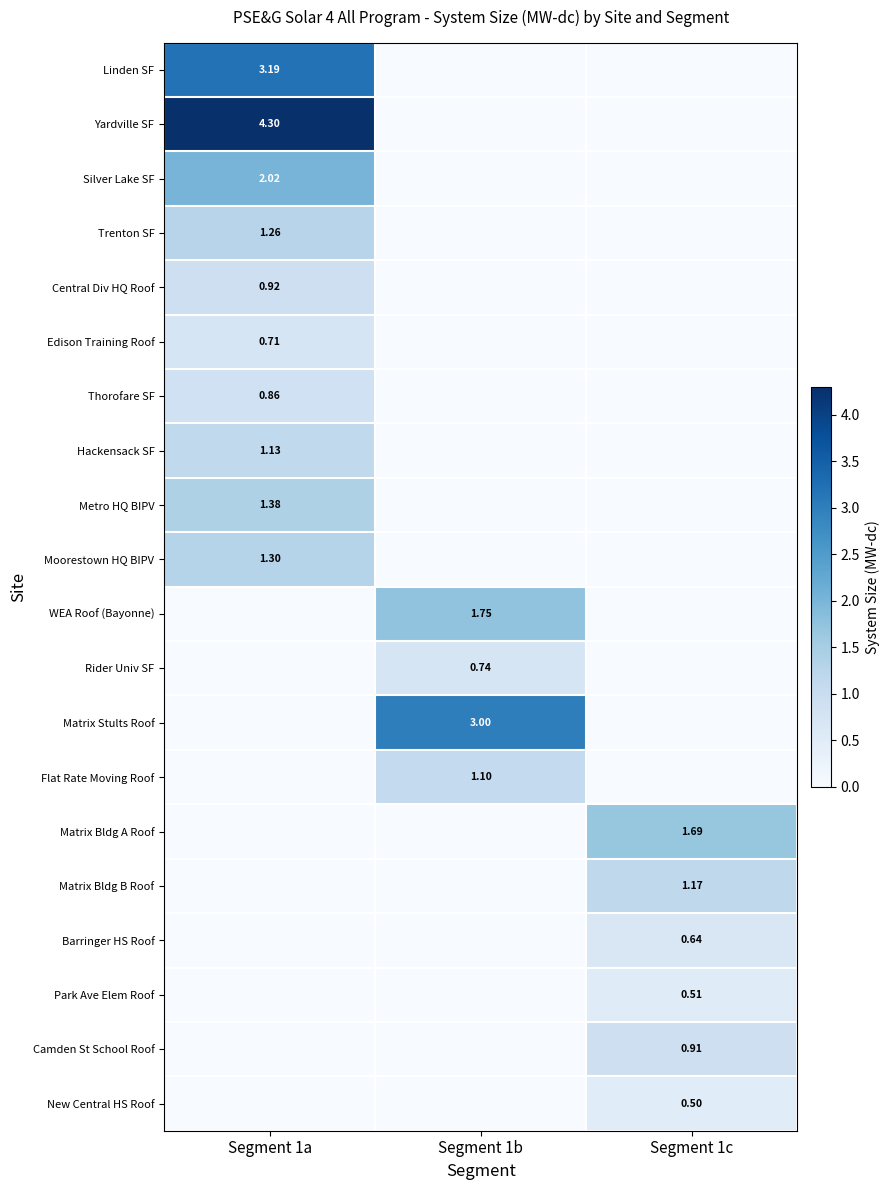

At Segment 1b, list the series in order from smallest to largest.

Linden SF, Yardville SF, Silver Lake SF, Trenton SF, Central Div HQ Roof, Edison Training Roof, Thorofare SF, Hackensack SF, Metro HQ BIPV, Moorestown HQ BIPV, Matrix Bldg A Roof, Matrix Bldg B Roof, Barringer HS Roof, Park Ave Elem Roof, Camden St School Roof, New Central HS Roof, Rider Univ SF, Flat Rate Moving Roof, WEA Roof (Bayonne), Matrix Stults Roof